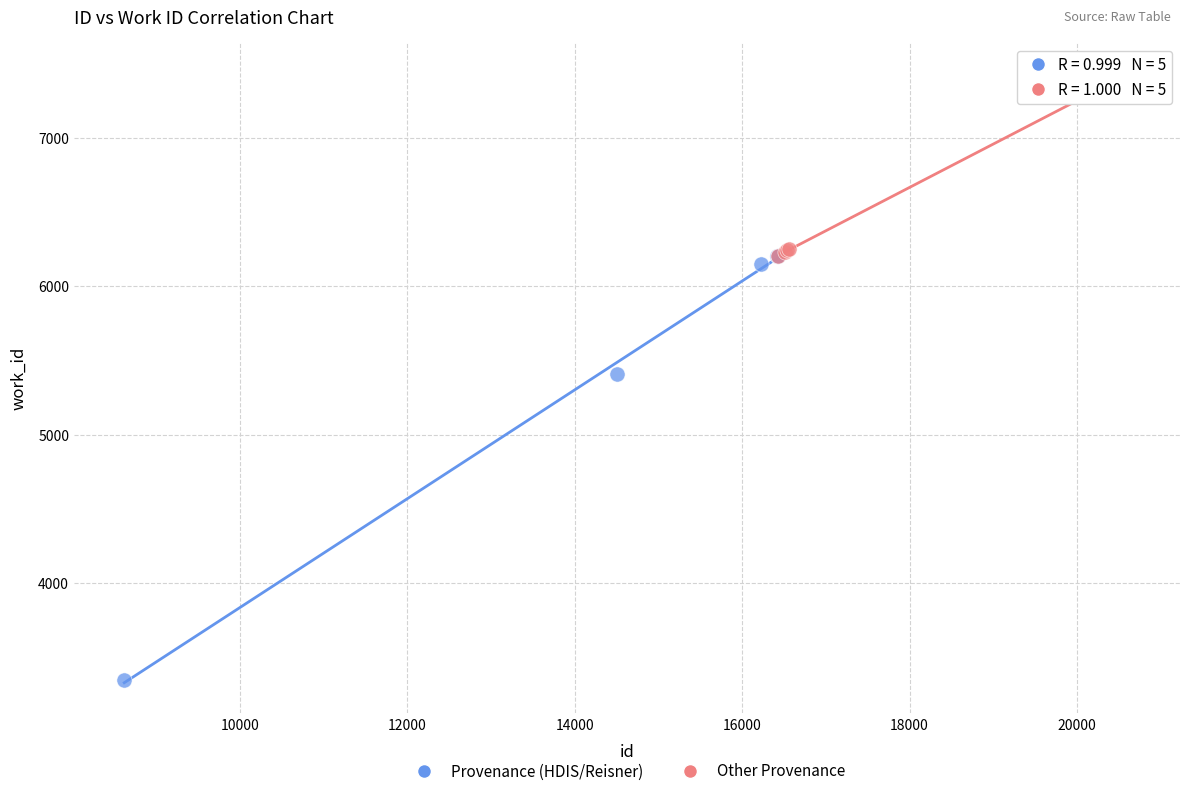

Which series reaches the minimum Y coordinate?

Provenance (HDIS/Reisner)